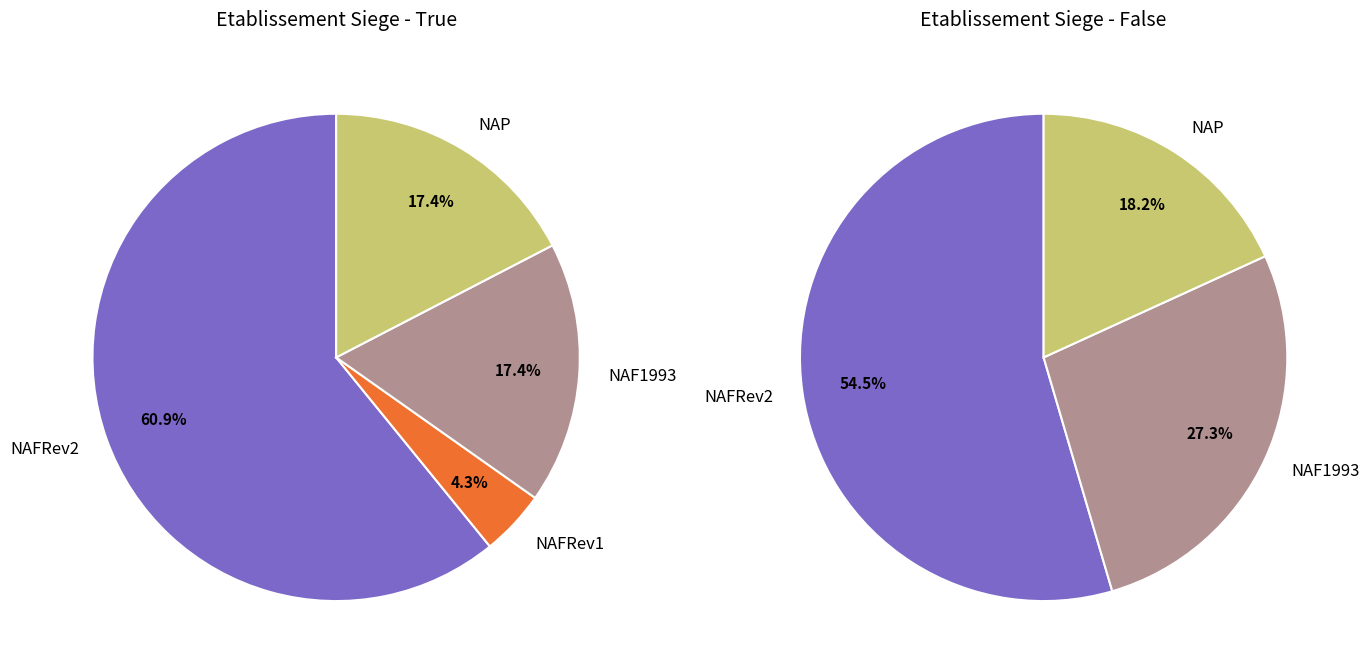

What is the largest slice in the pie chart?

NAFRev2